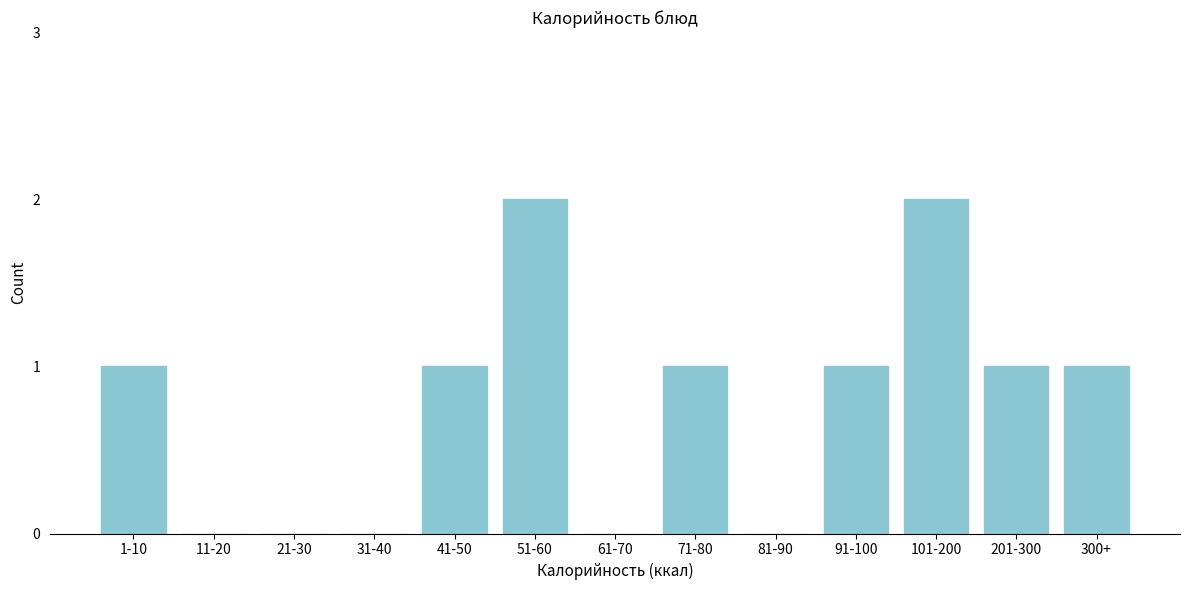

Reading left to right, transcribe all the data shown in this chart.

1-10=1	11-20=0	21-30=0	31-40=0	41-50=1	51-60=2	61-70=0	71-80=1	81-90=0	91-100=1	101-200=2	201-300=1	300+=1